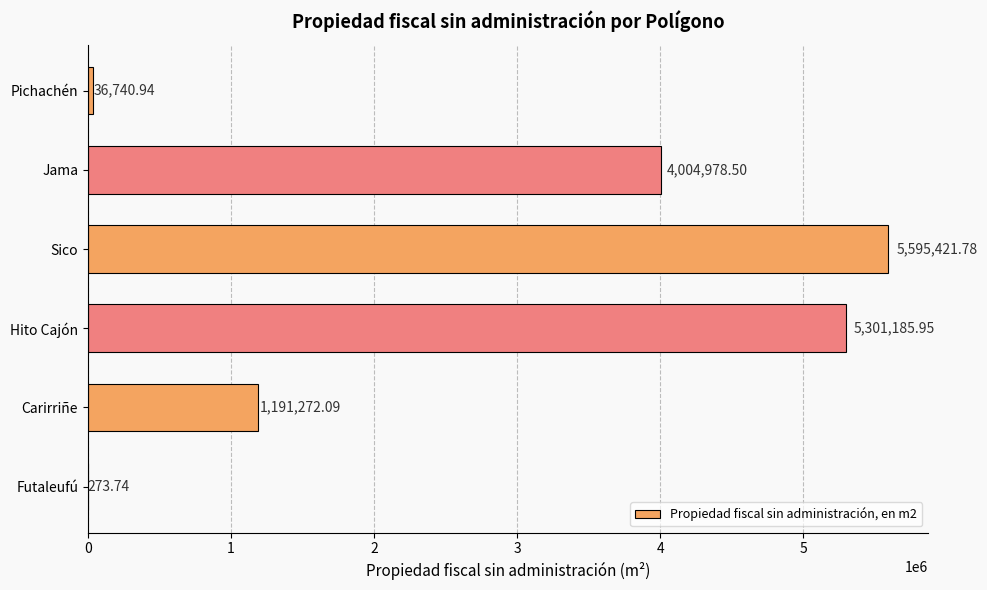

Where is the data nearest to the value 2797847?

Jama